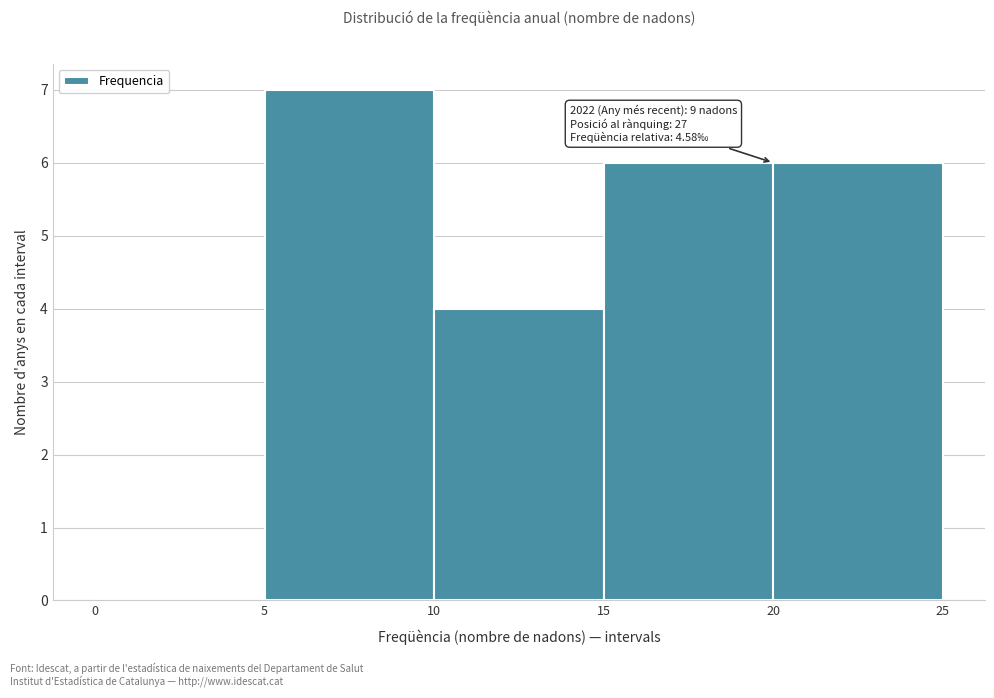

Over which range of the x-axis is the bar tallest?

5 to 10